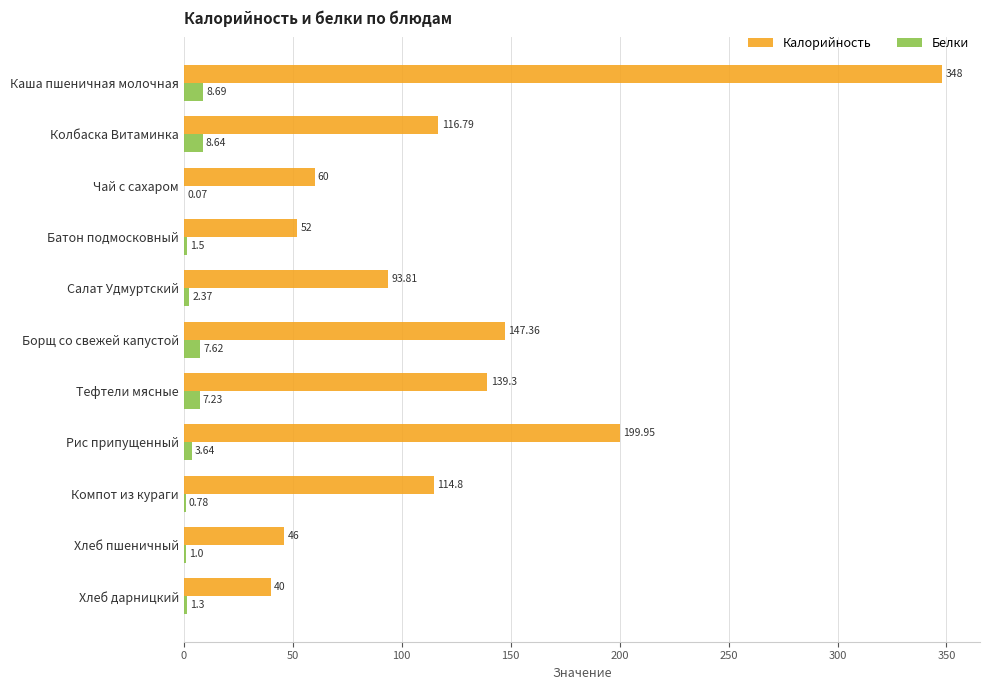

Which category has the highest value across all series?

Каша пшеничная молочная